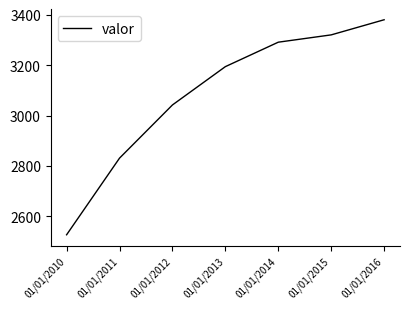

What is the smallest value displayed?

2527